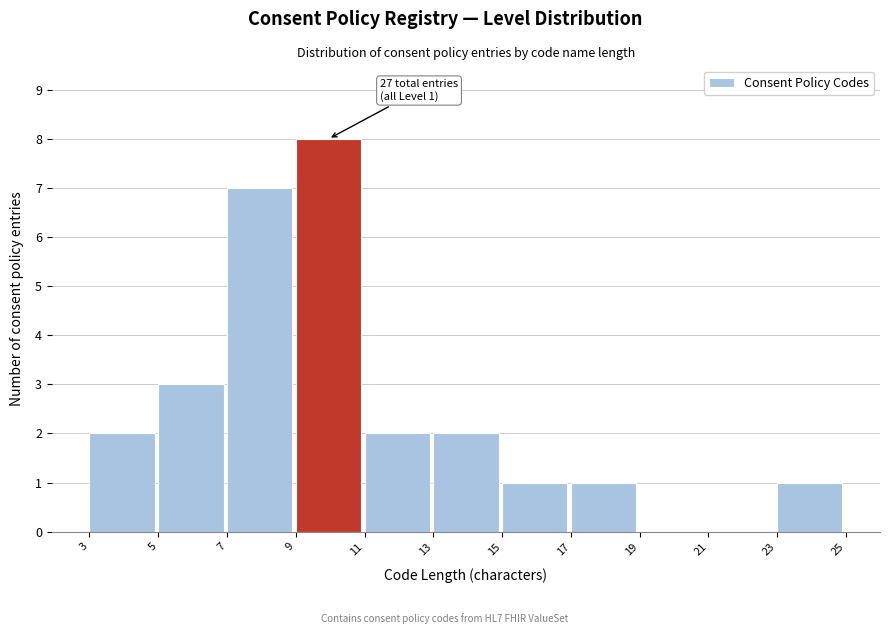

Which range on the x-axis has the tallest bar?

9 to 11